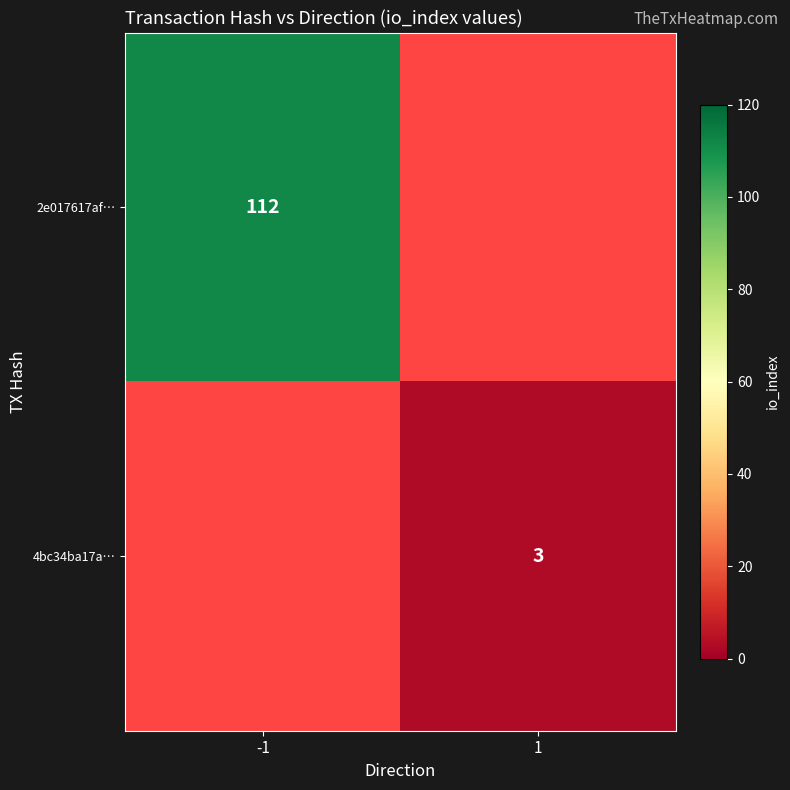

At which category does the chart reach its peak across all series?

-1